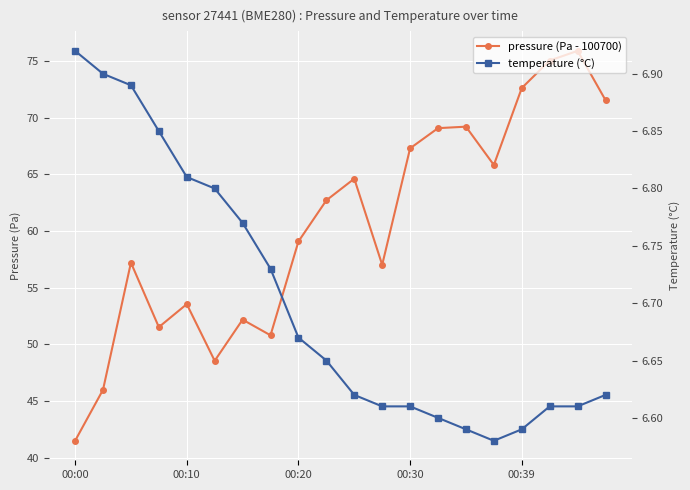

True or false: temperature (°C) and pressure (Pa - 100700) cross at least once.

False